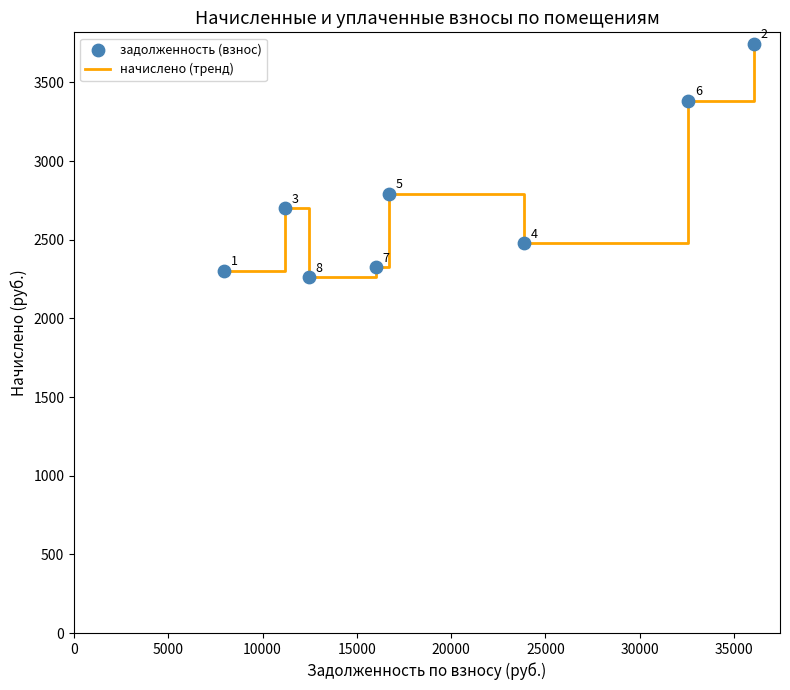

How many interior local peaks (higher than both neighbors) does the data have?

2